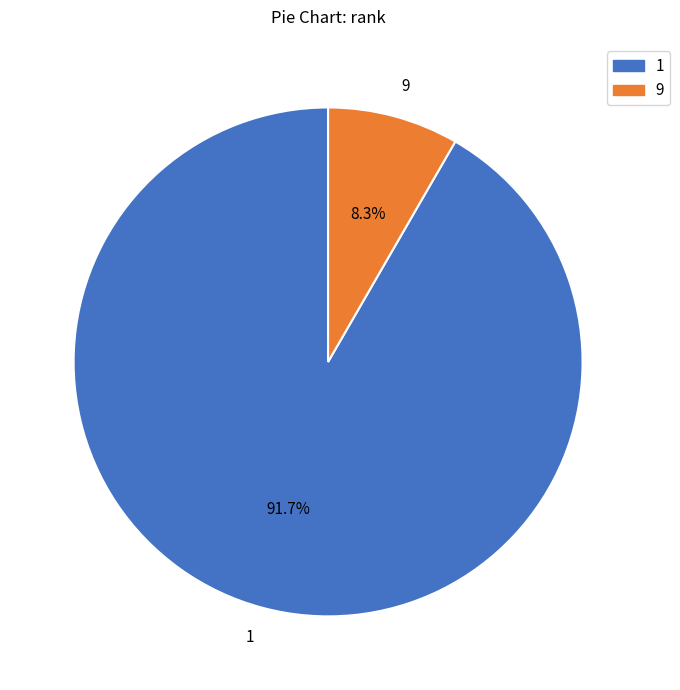

Is there a majority slice in this chart?

Yes